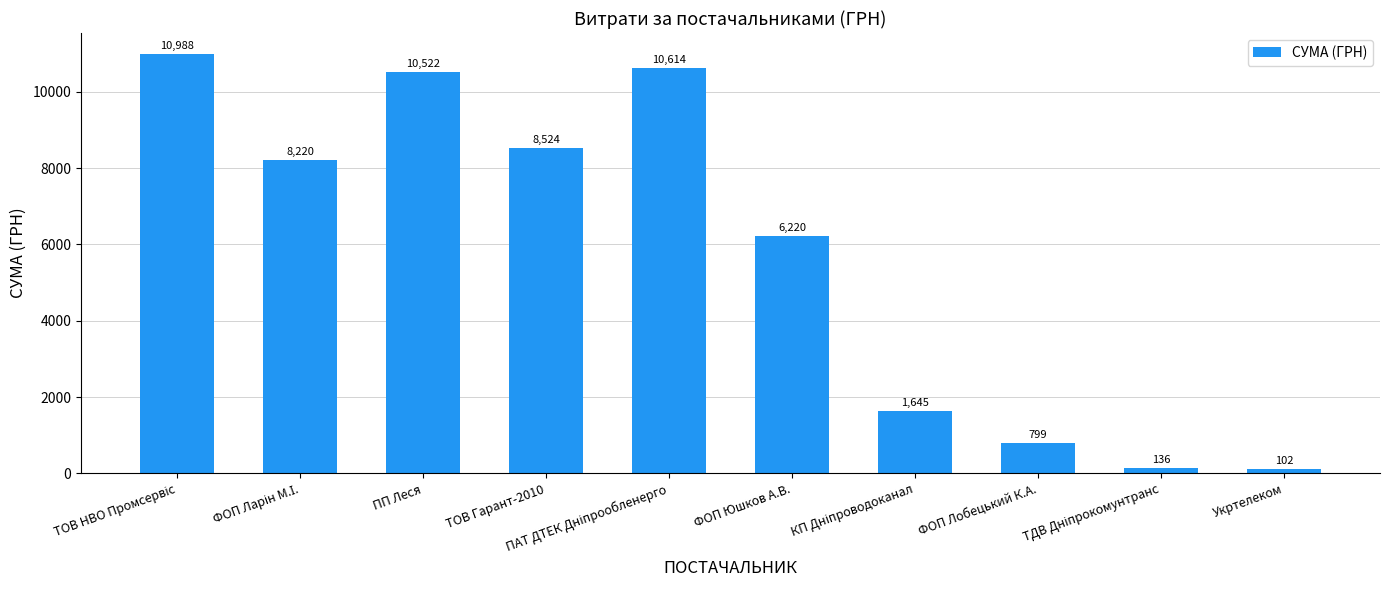

What is the label of the 8th bar from the right?

ПП Леся